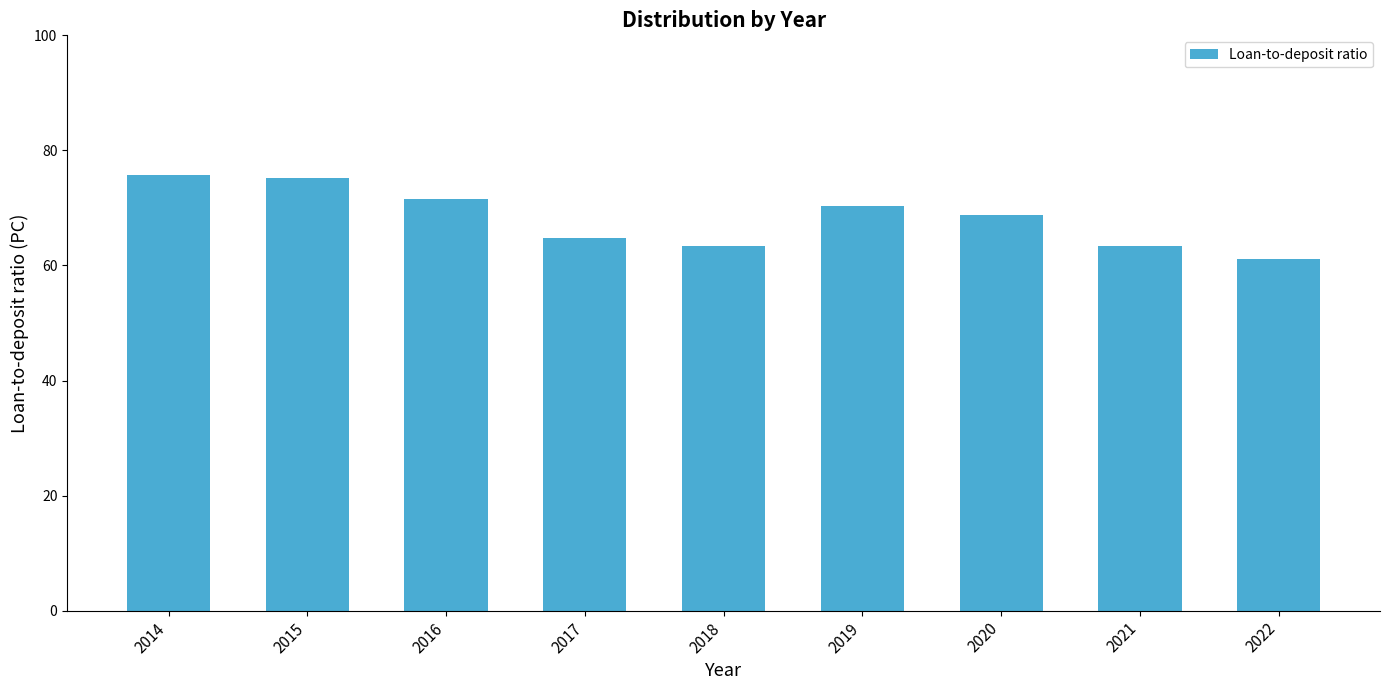

True or false: the data shows 63.5 at 2021.

True